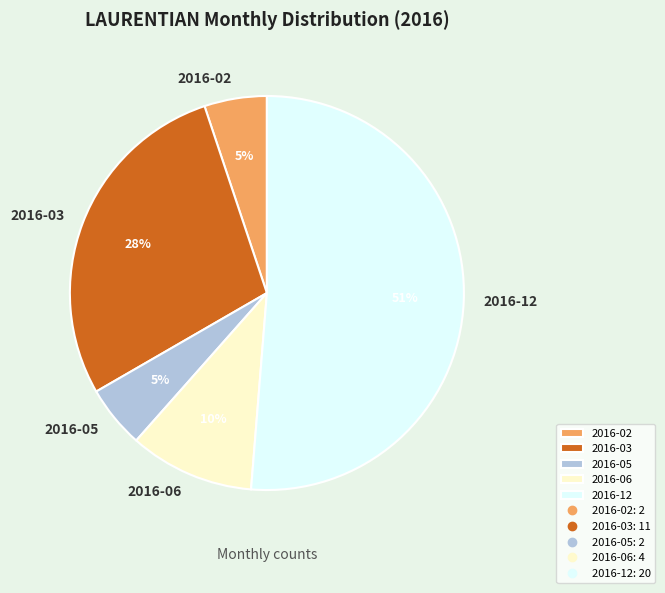

To the nearest percent, what is the average slice percentage?

20%